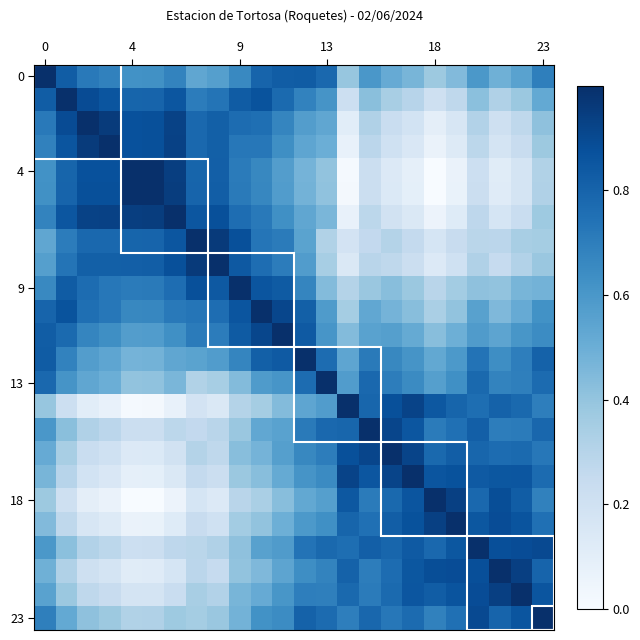

At which category is the sum across all series the highest?

12